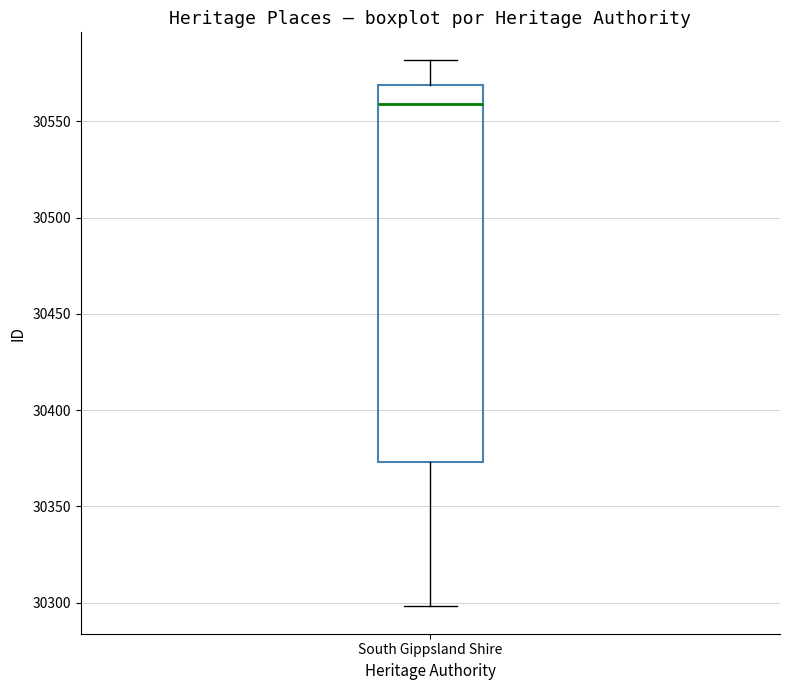

Read this box plot against the y-axis: the position of the median line, the range covered by the box, and the ends of both whiskers. The values are not printed on the chart, so give them approximately, as read against the axis.

median 30560, box 30375 to 30570, whiskers 30300 to 30580